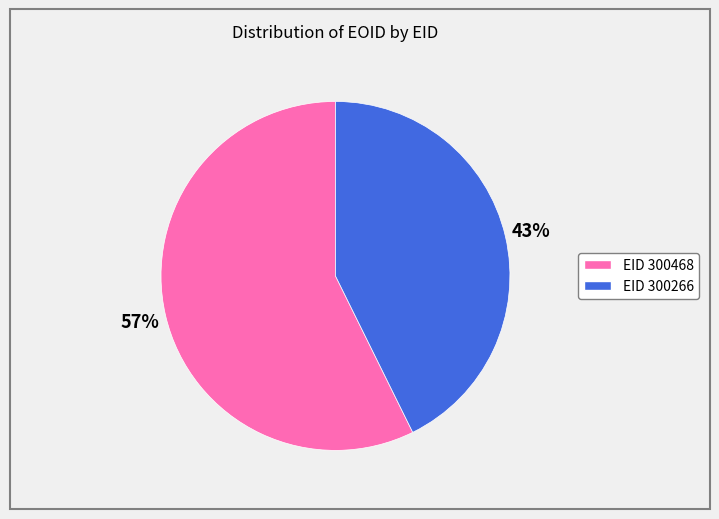

To the nearest percent, what is the average slice percentage?

50%